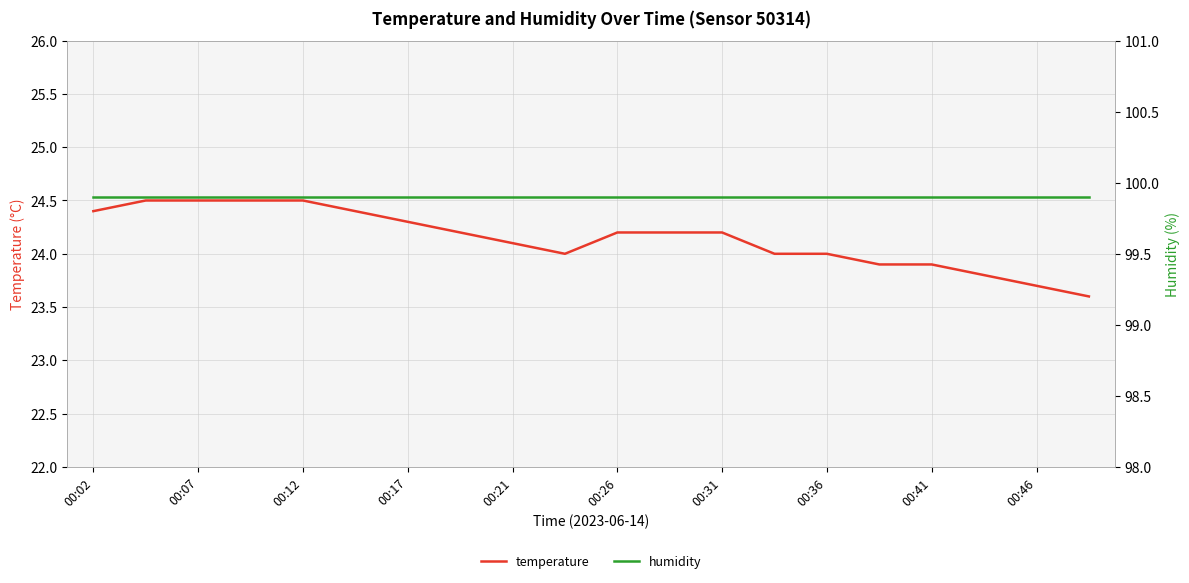

How many categories are shown in the chart?

20